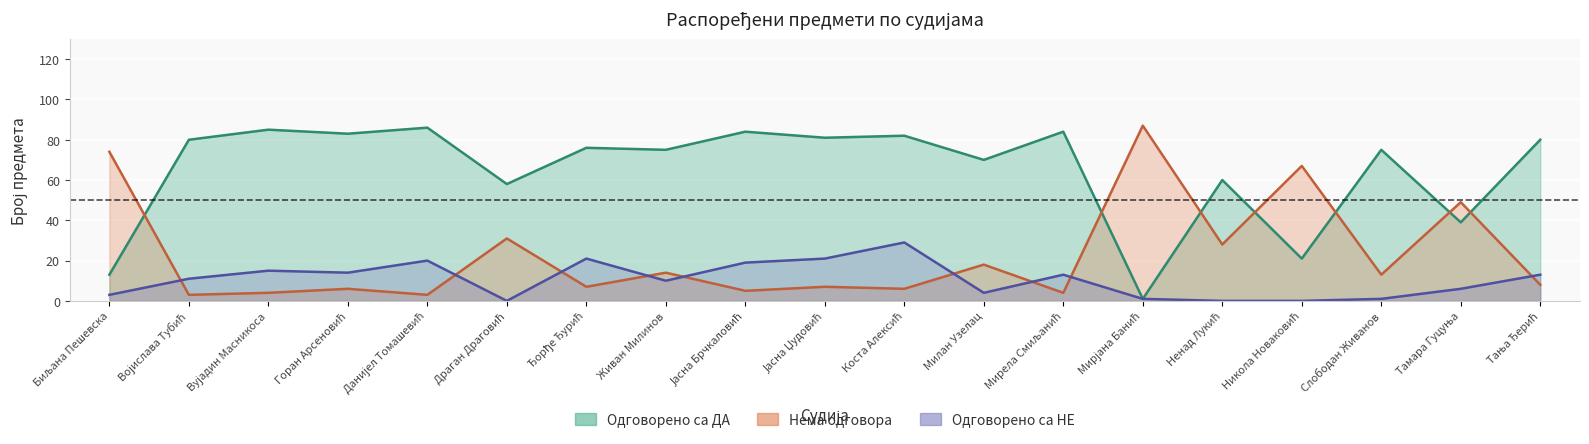

In Одговорено са ДА, how many points are higher than both neighbors (excluding endpoints)?

8